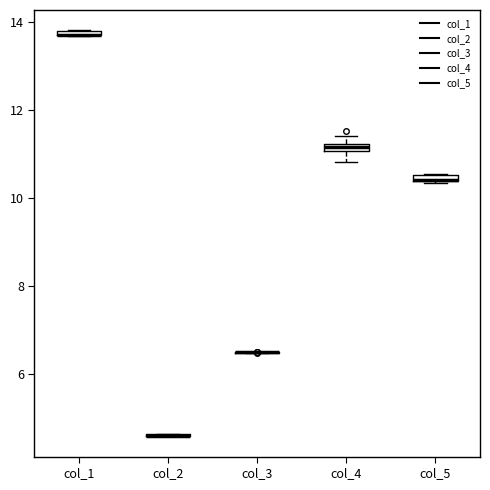

Where is the lower edge of the box for col_1 on the y-axis? The values are not printed on the chart, so give them approximately, as read against the axis.

13.6